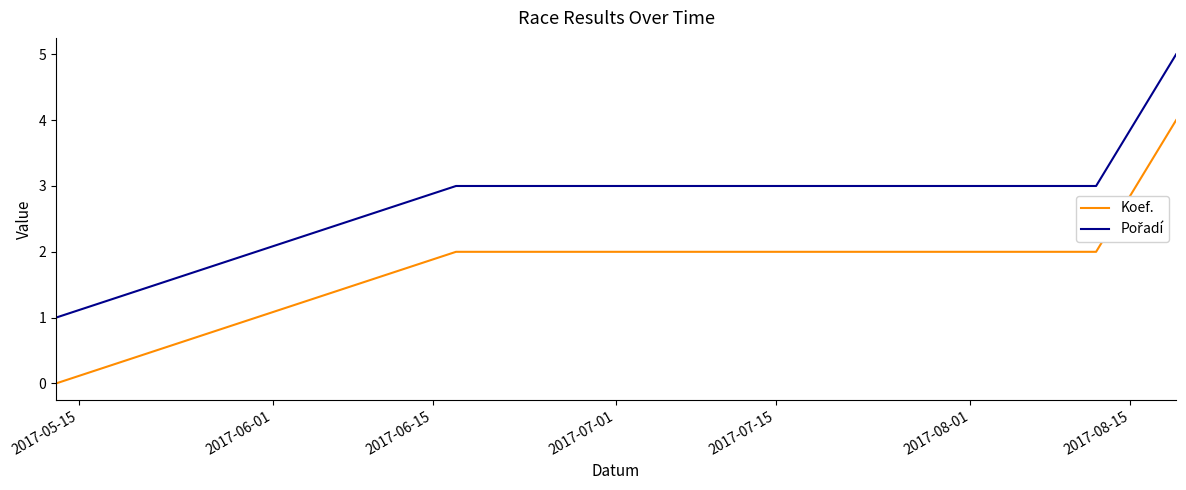

What is the difference between the maximum and minimum values in the Koef. series?

4